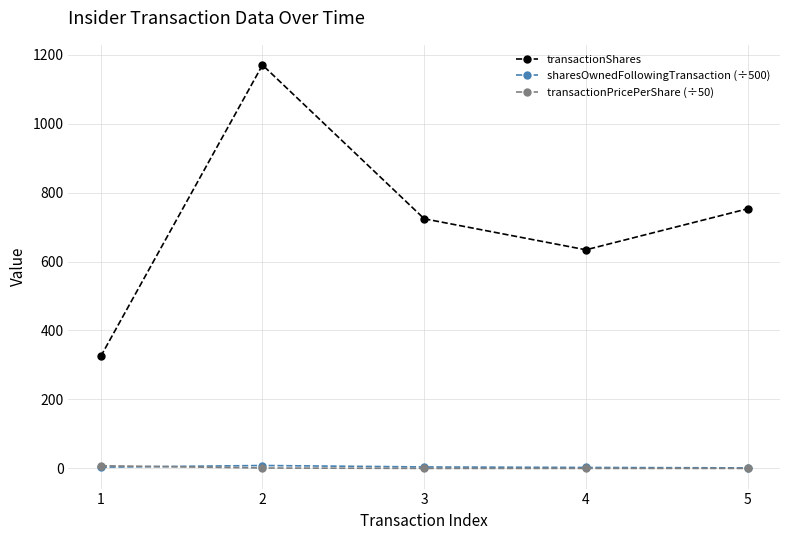

Which series has the largest range (max minus min)?

transactionShares